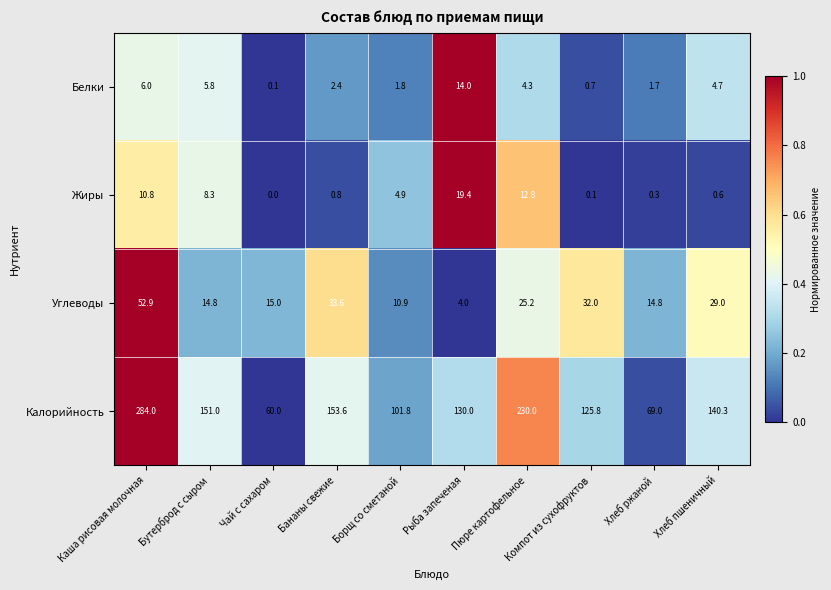

Which series has the largest total across all categories?

Калорийность